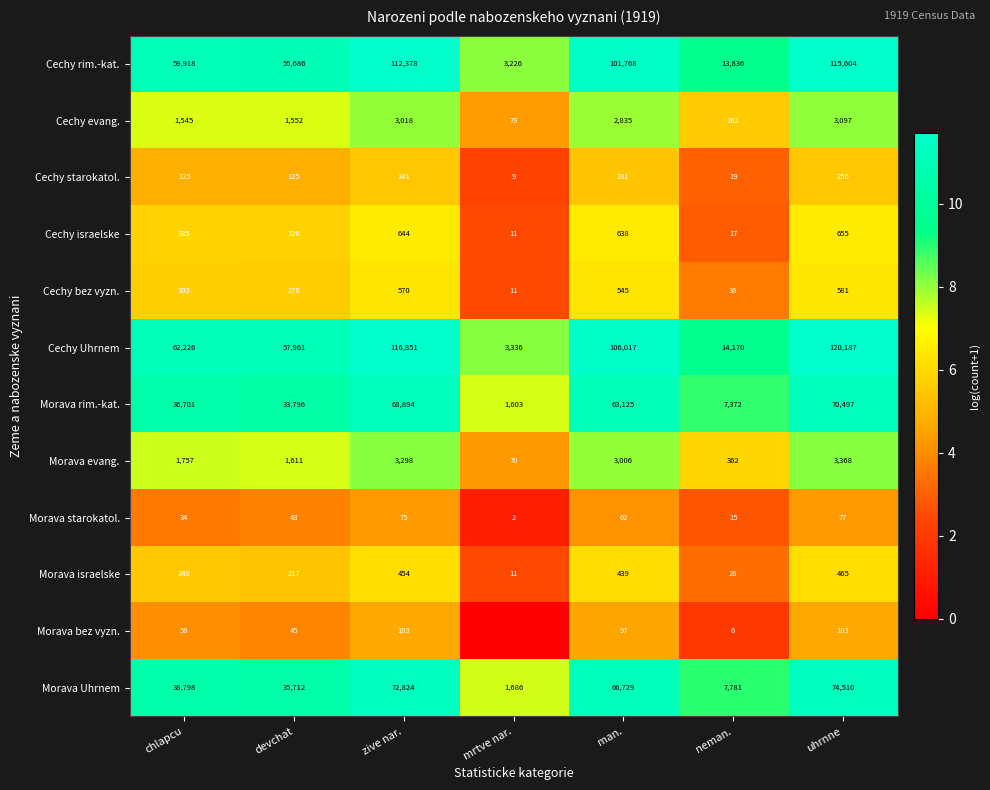

What is the total value across all series at devchat?

187346